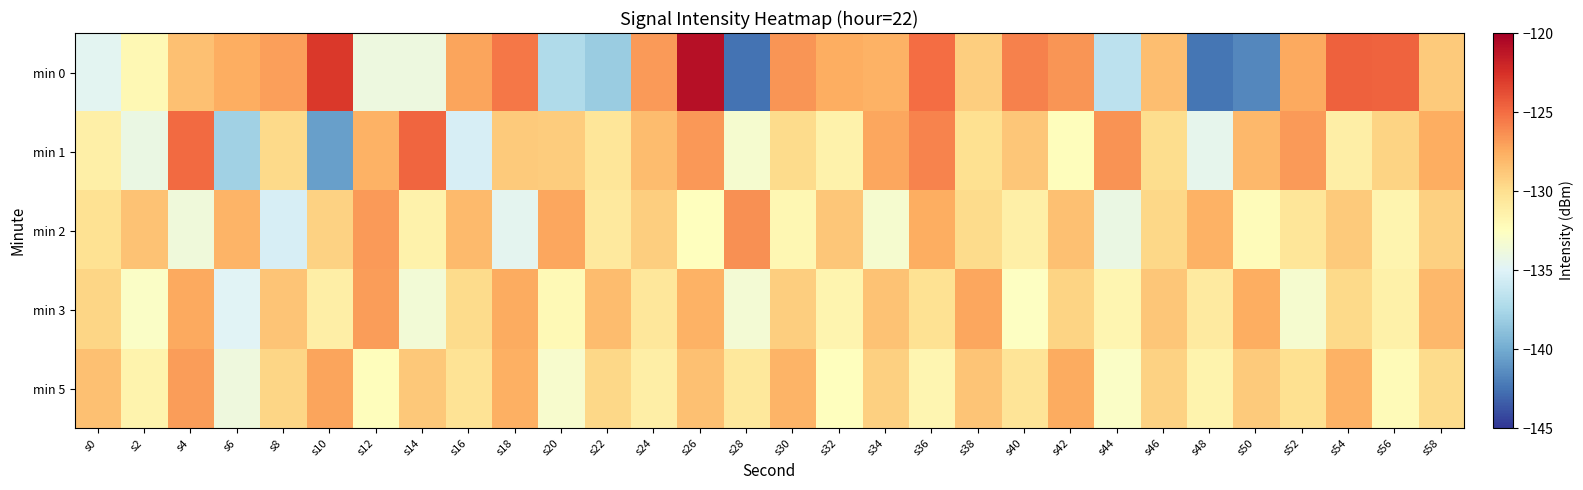

Rank the series by their maximum value, from highest to lowest.

min 0, min 1, min 2, min 3, min 5